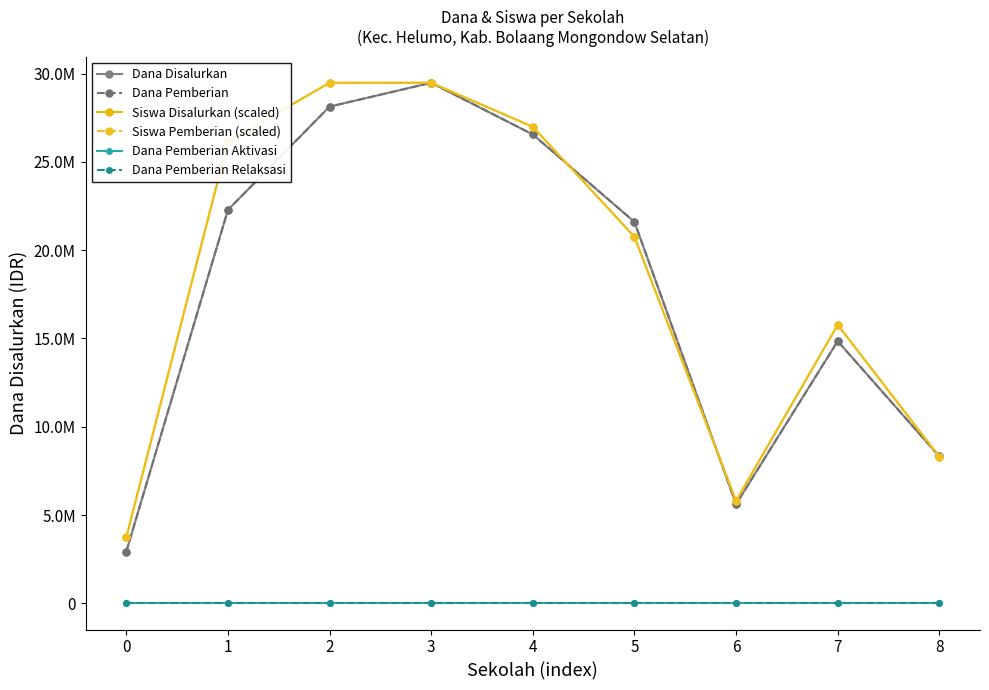

Is this an area chart (filled region under the line)?

No